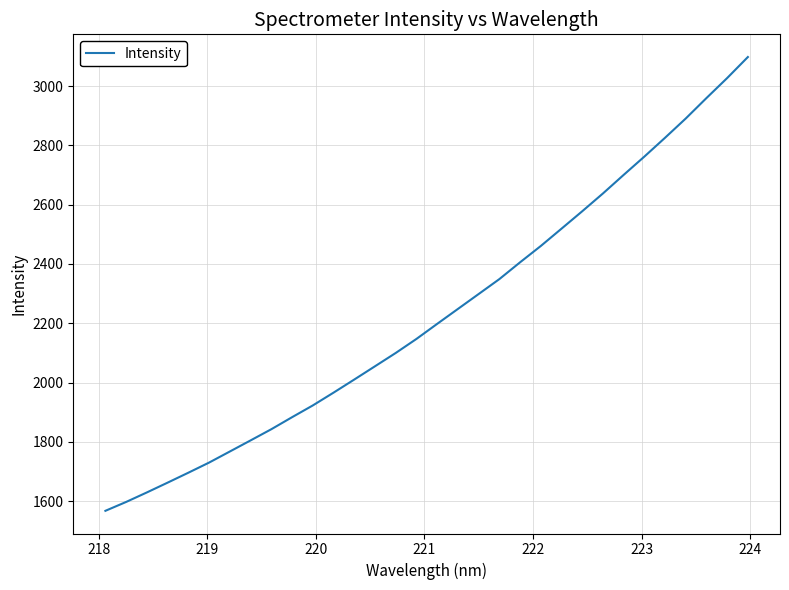

What is the minimum value shown in the chart?

1567.3